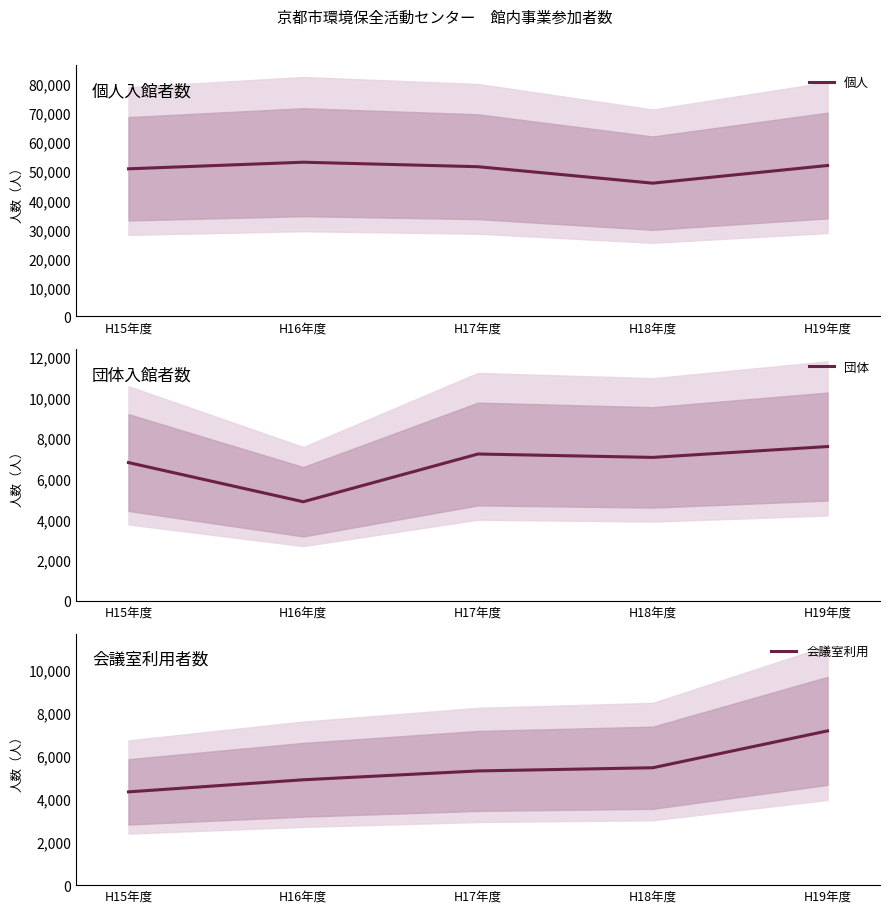

True or false: 団体 and 会議室利用 cross at least once.

True